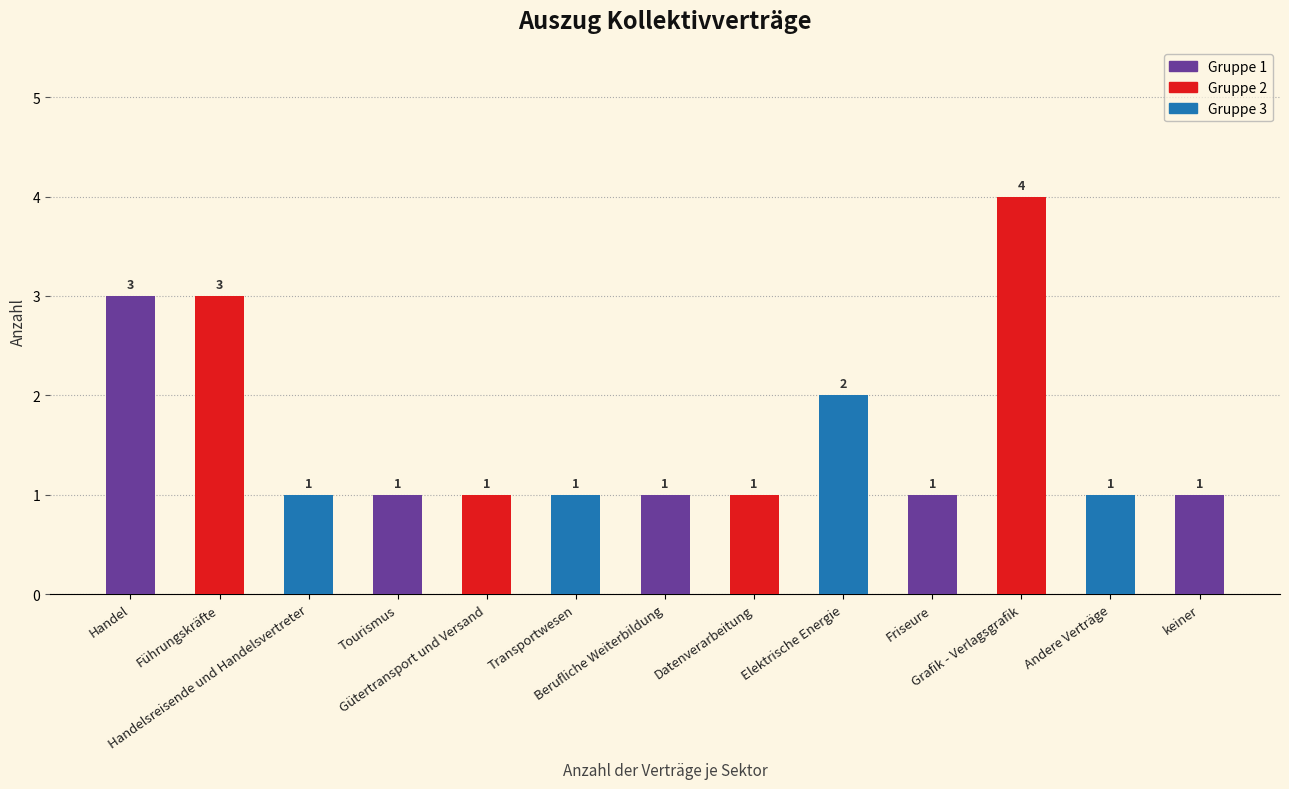

The value at Berufliche Weiterbildung is 2. True or false?

False